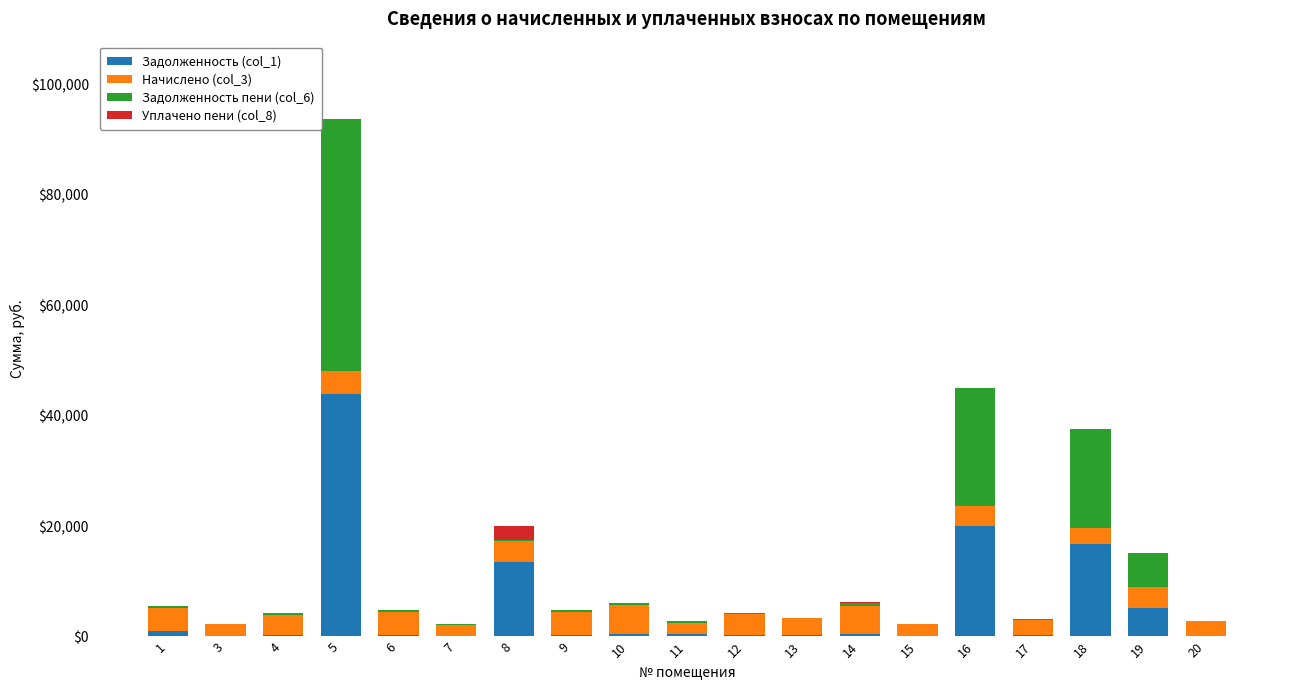

What is the total value across all series at 17?

3146.1